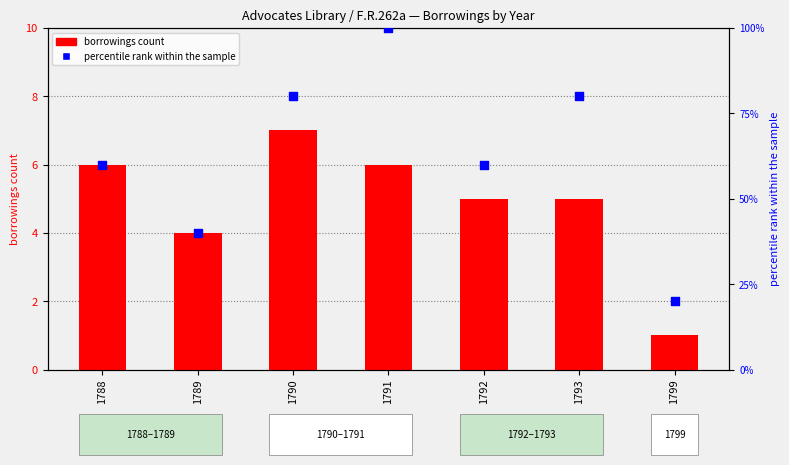

Which series has the widest spread of Y values?

percentile rank within the sample